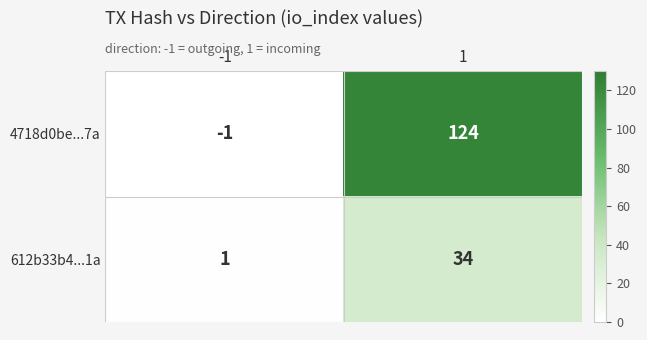

Reading left to right, what are all the values shown in this chart?

4718d0be...7a: -1=-1	1=124
612b33b4...1a: -1=1	1=34